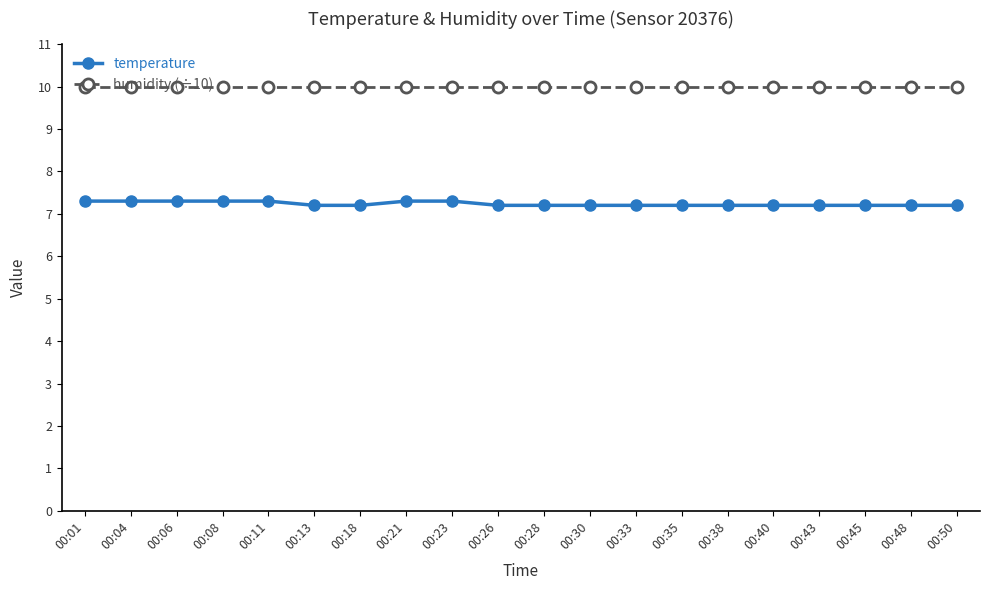

Which series has the largest total across all categories?

humidity (÷10)